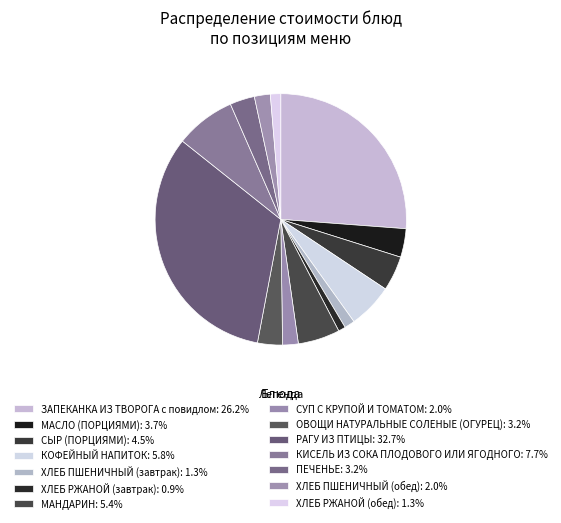

True or false: ХЛЕБ ПШЕНИЧНЫЙ (обед) accounts for 10% of the total.

False